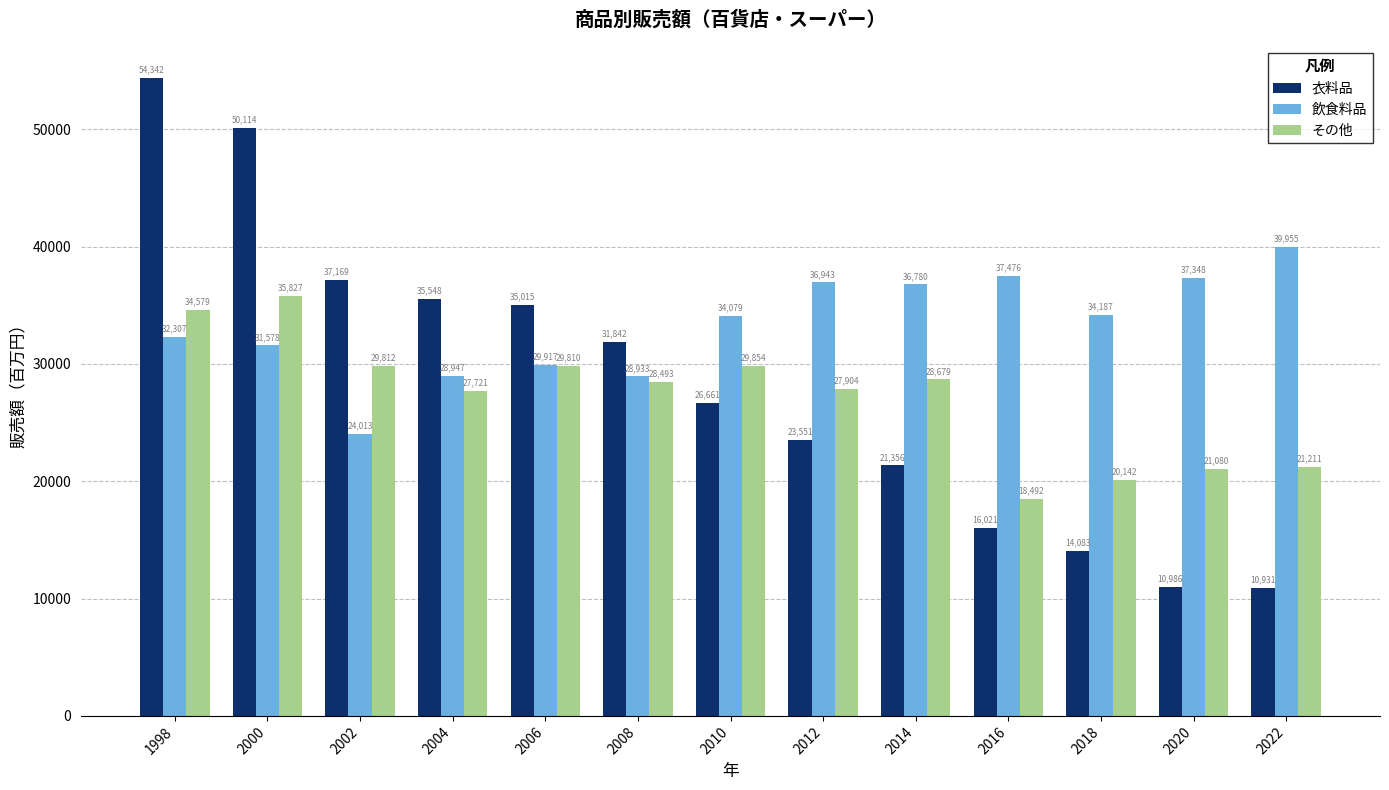

At how many categories does at least one series exceed 50805?

1